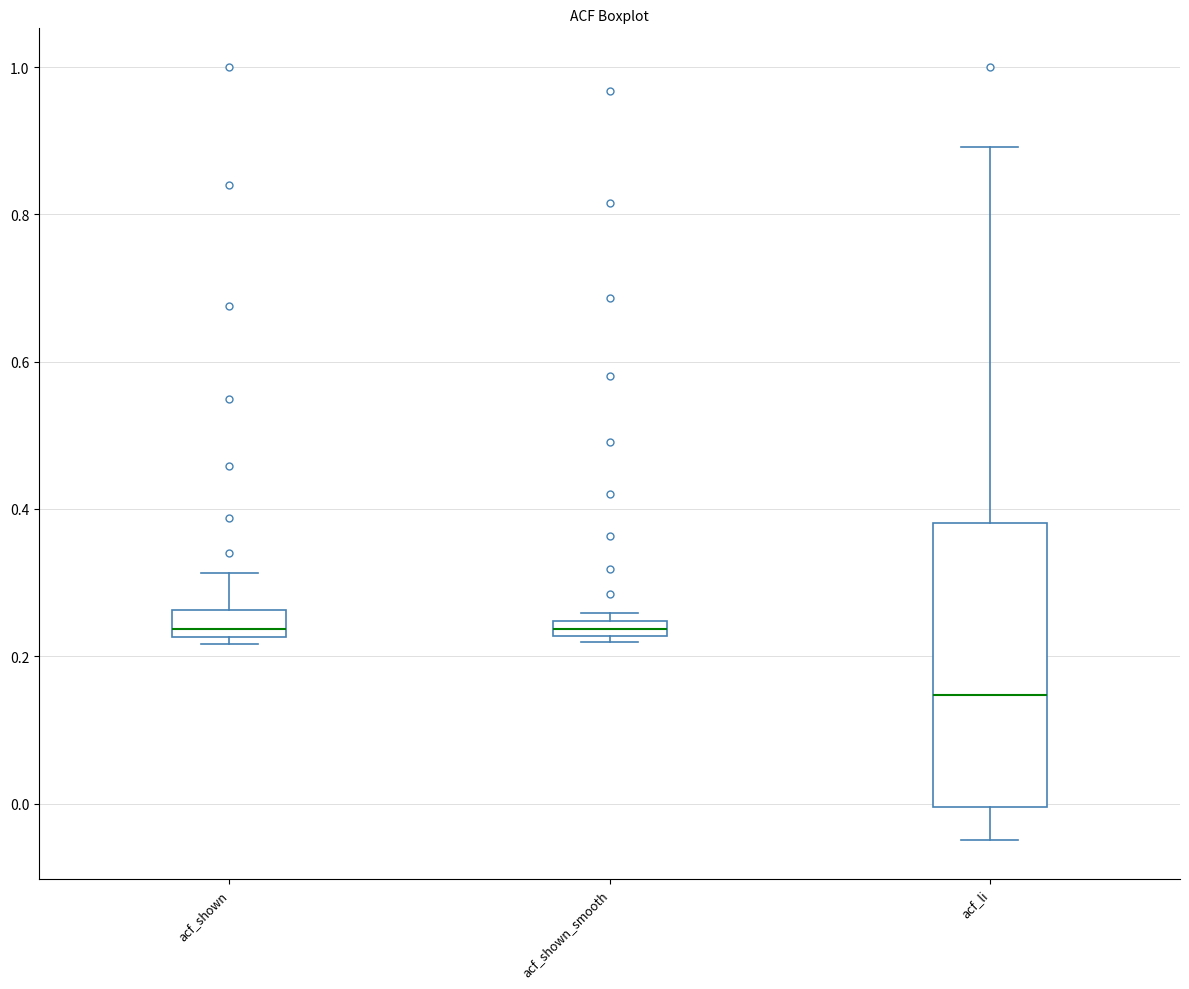

Comparing the boxes themselves (not the whiskers), which one is the tallest?

acf_li